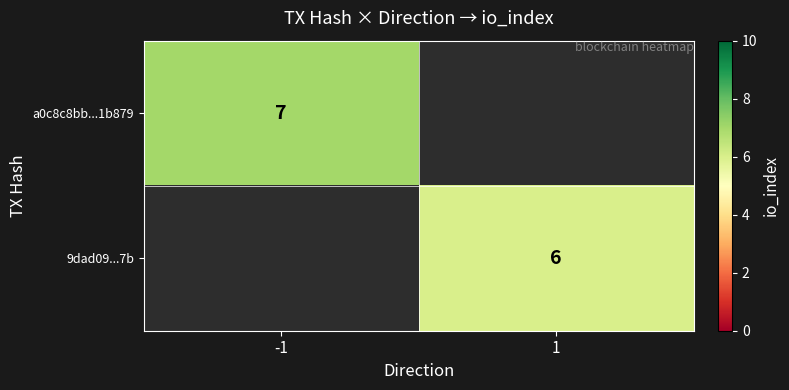

True or false: 9dad09...7b has a value of 6 at 1.

True